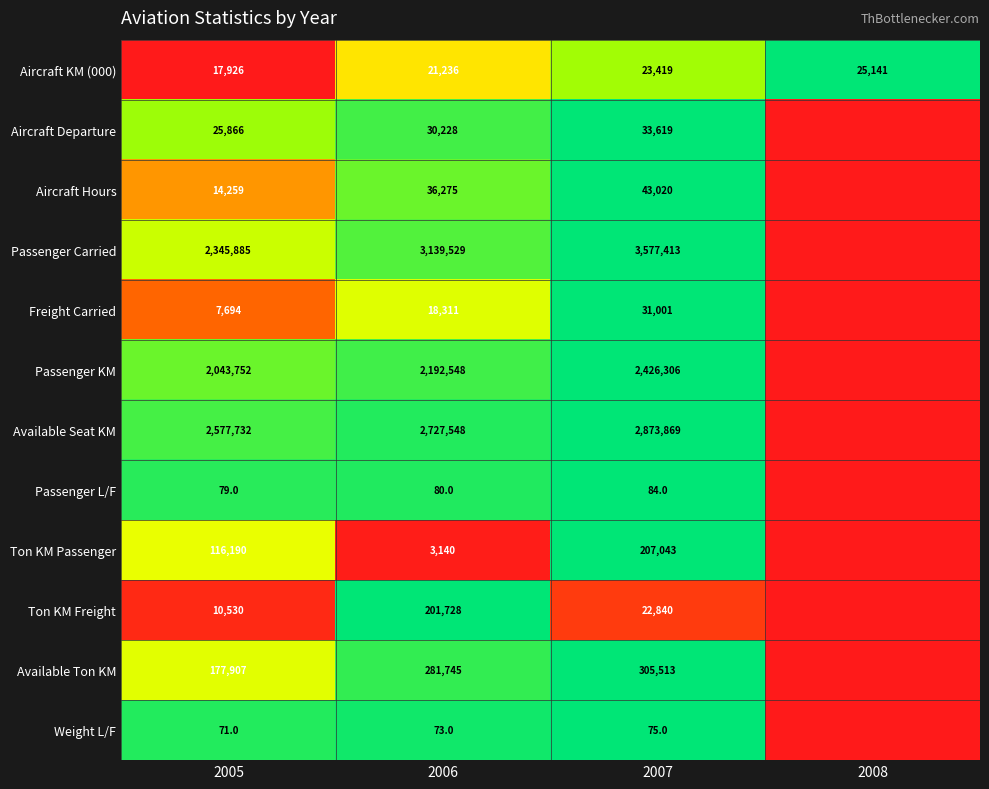

Which has a higher value, 2007 or 2006?

2007